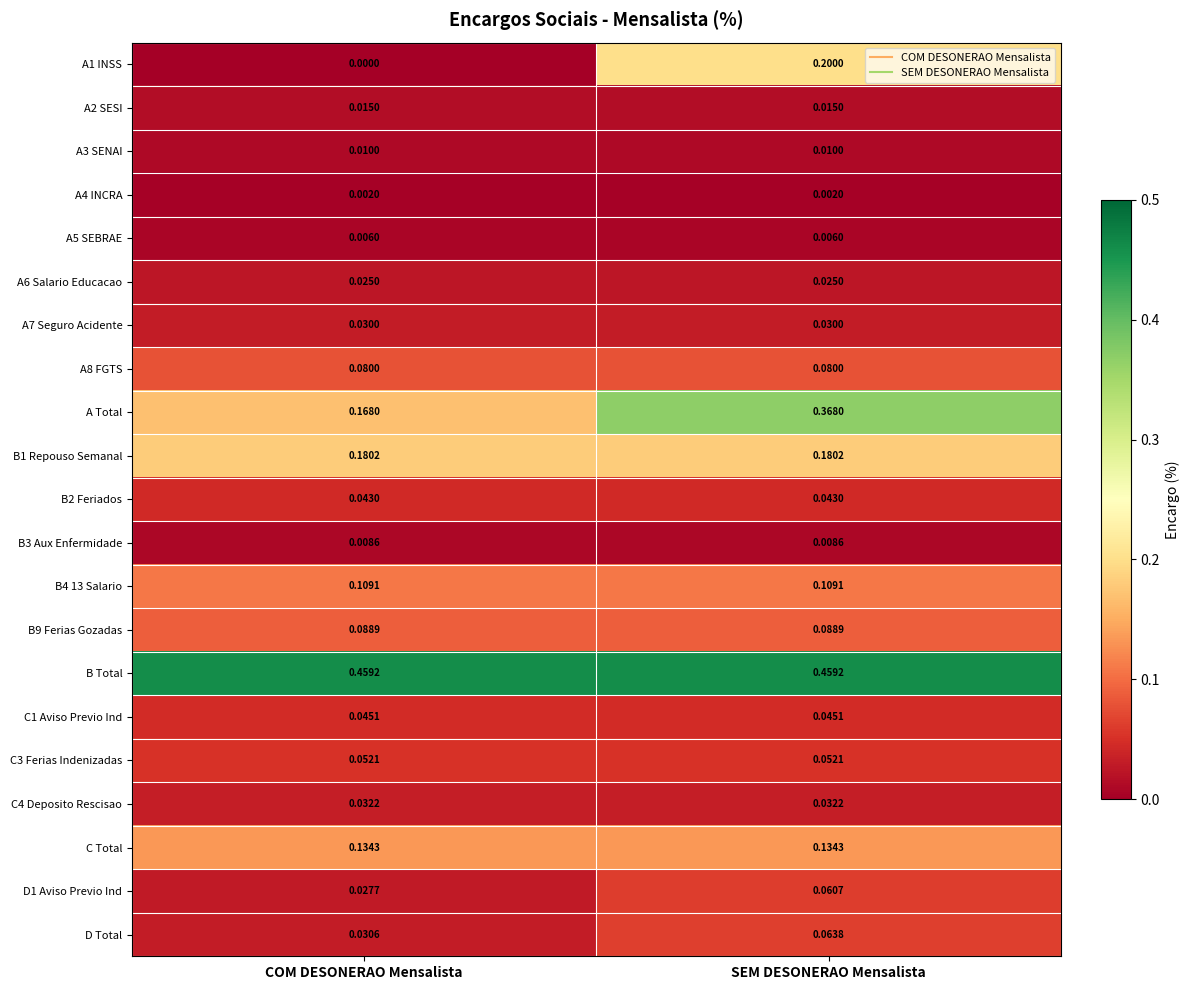

Is the value of C3 Ferias Indenizadas at SEM DESONERAO Mensalista greater than the value of D1 Aviso Previo Ind at SEM DESONERAO Mensalista?

No